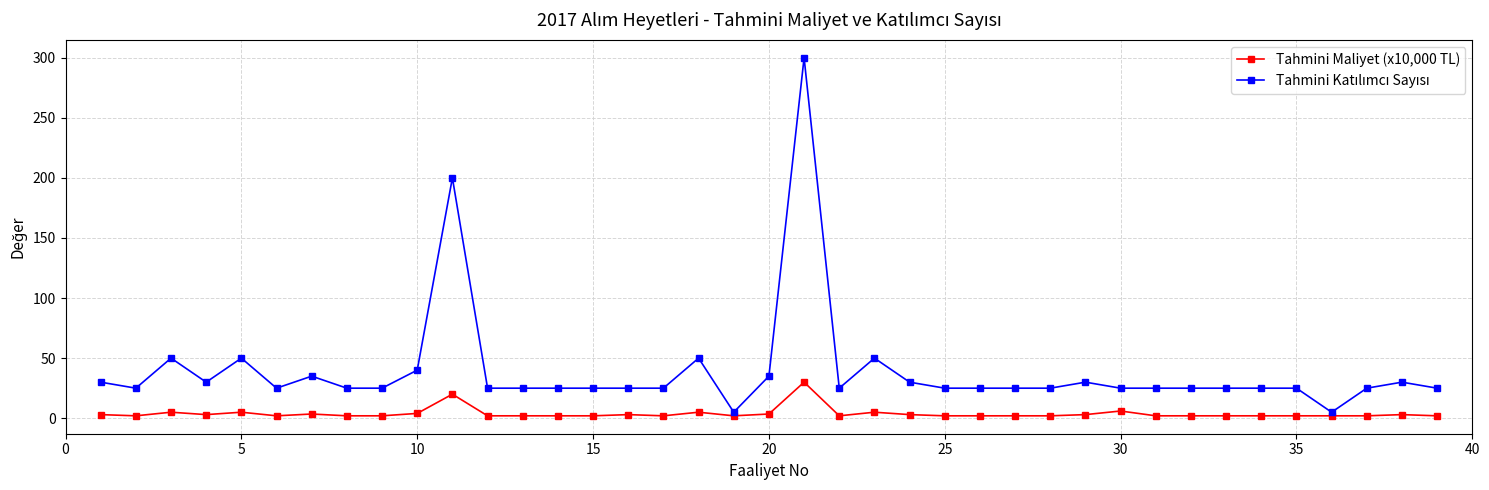

True or false: Tahmini Maliyet (x10,000 TL) has more than 2 interior local peaks.

True